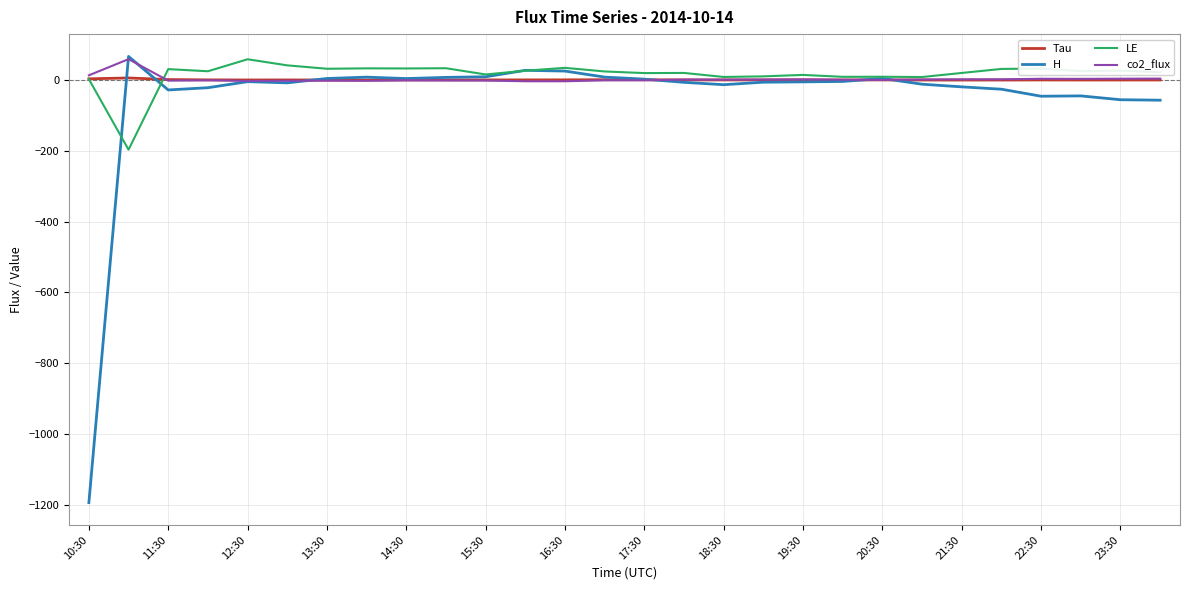

Which series has the largest range (max minus min)?

H